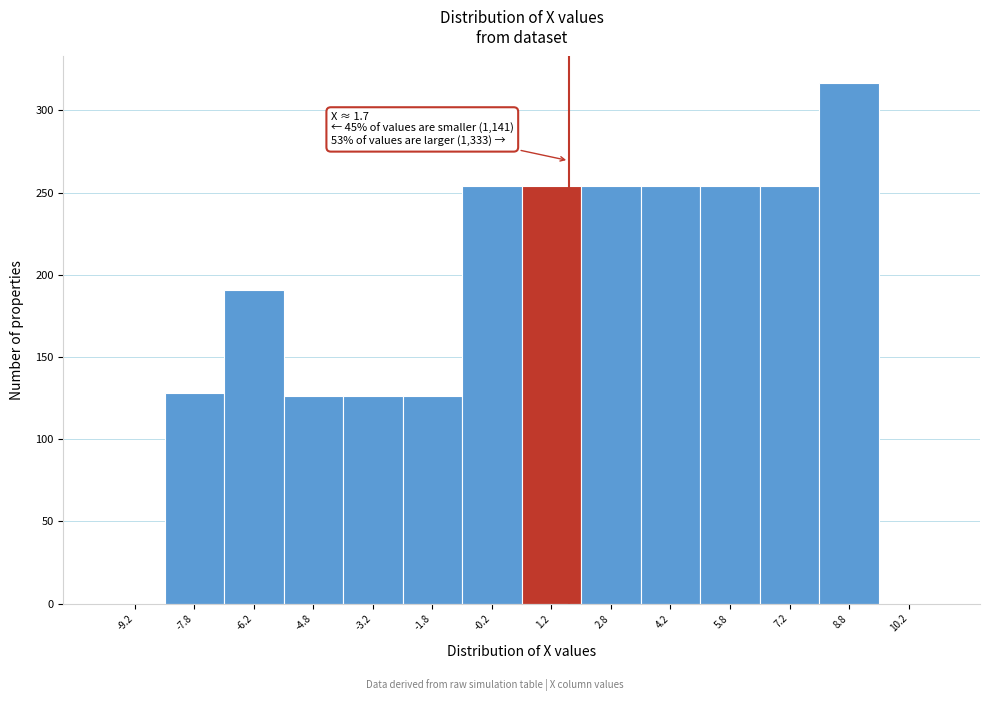

Over which range of the x-axis is the bar tallest?

8.0 to 9.5